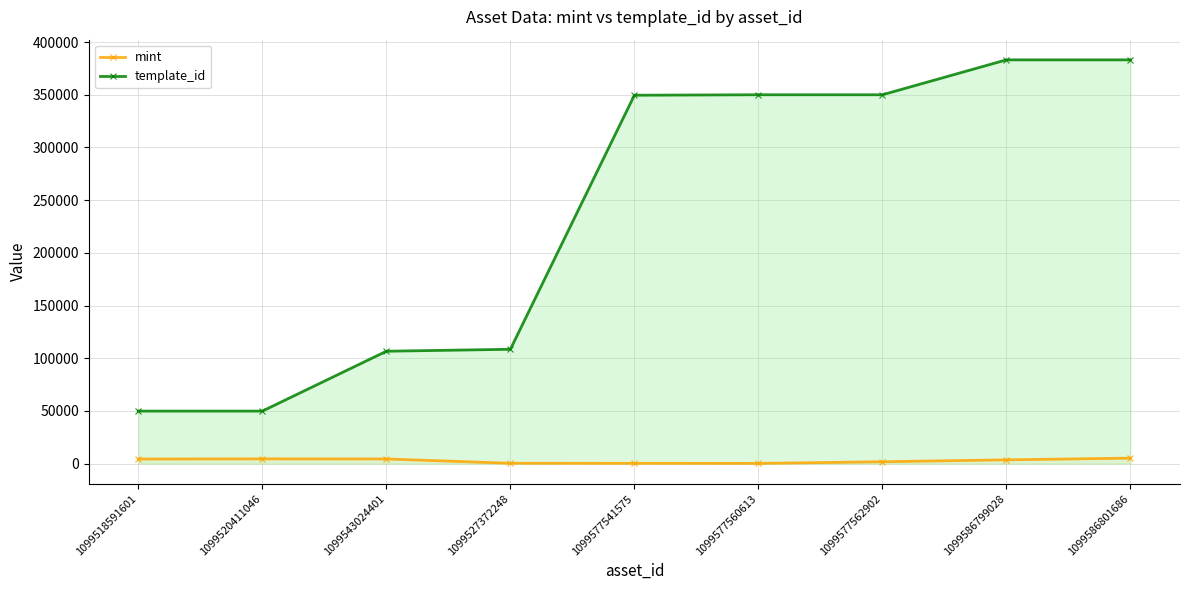

What value does the template_id series have at 1099577560613?

349951